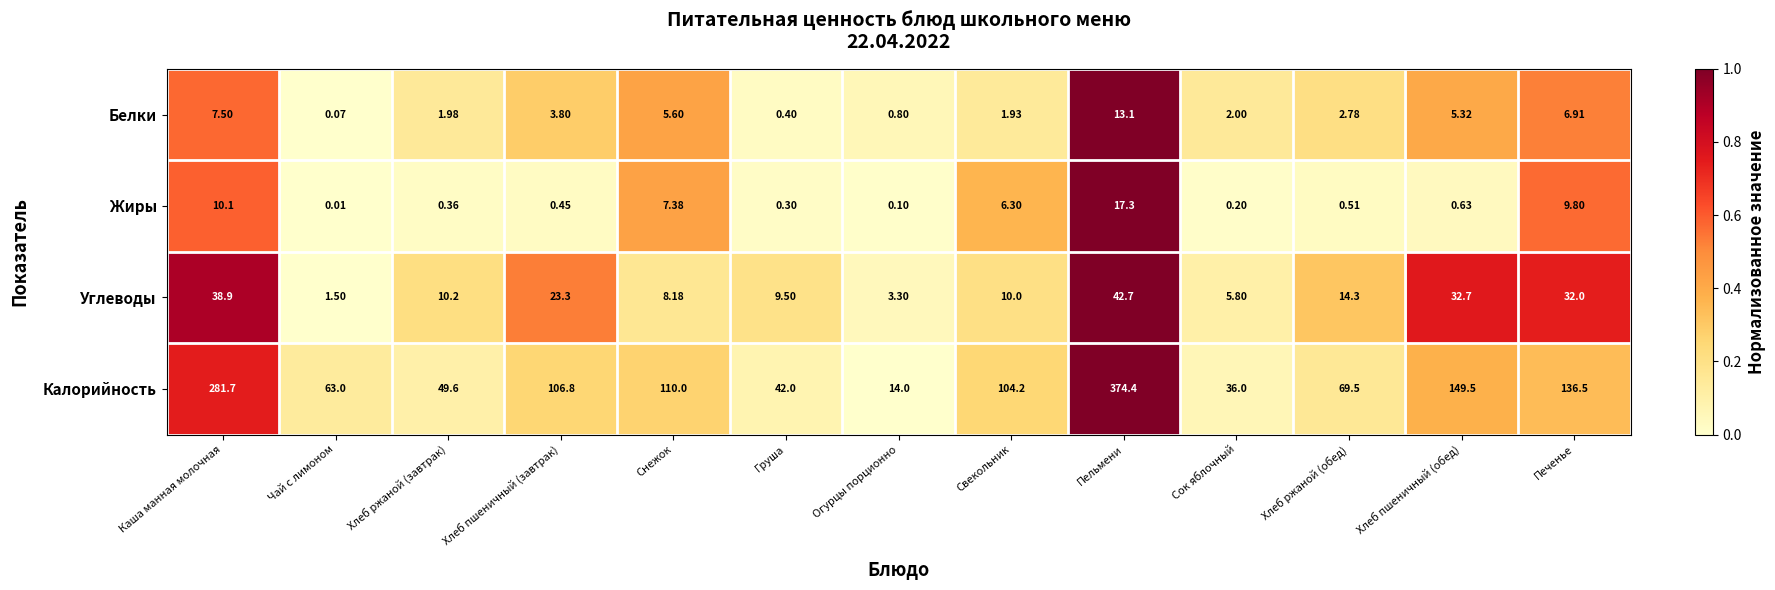

At Огурцы порционно, list the series in order from smallest to largest.

Жиры, Белки, Углеводы, Калорийность